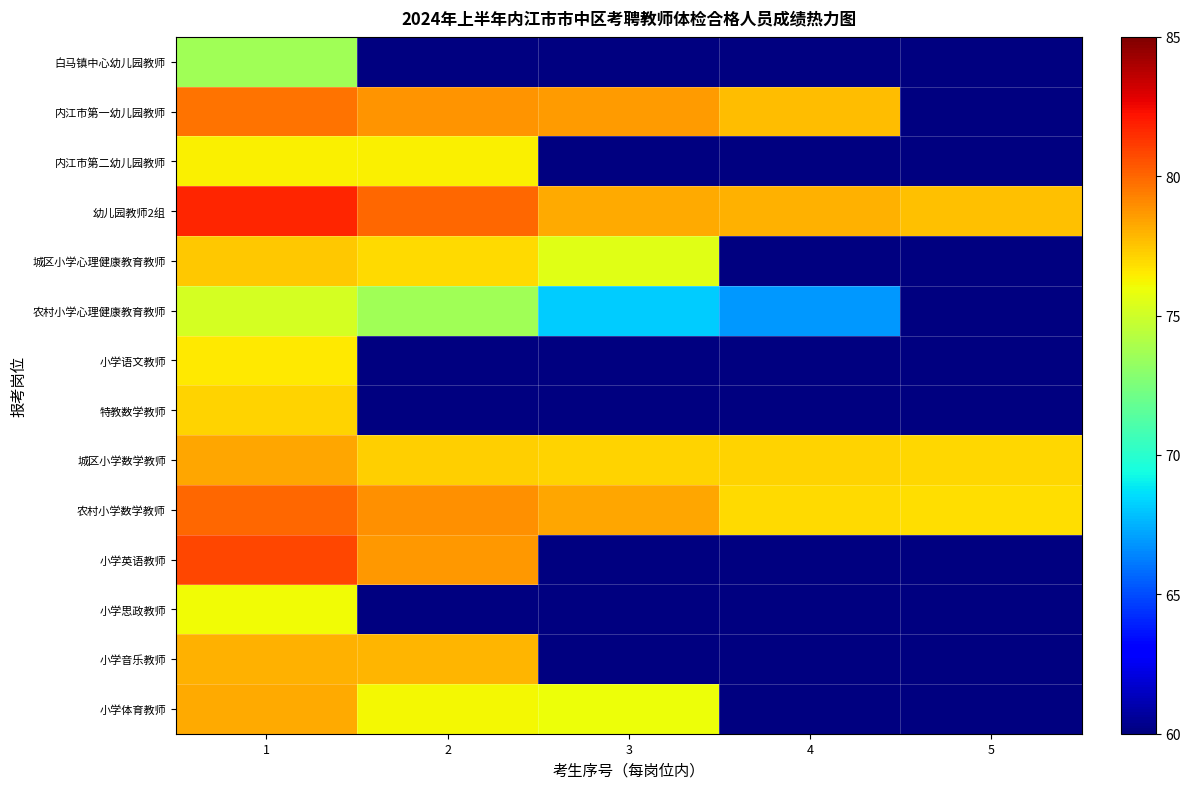

At how many categories does at least one series exceed 74?

5